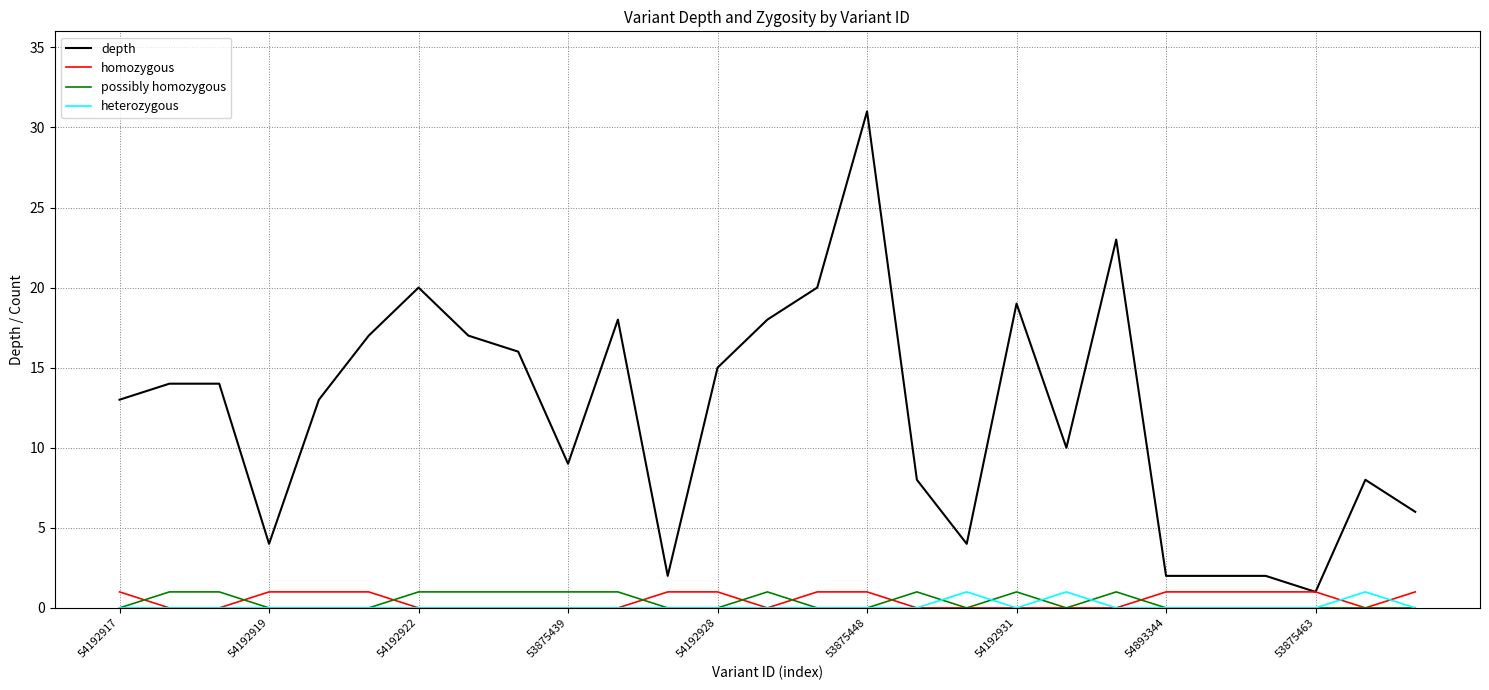

Which series has the largest total across all categories?

depth